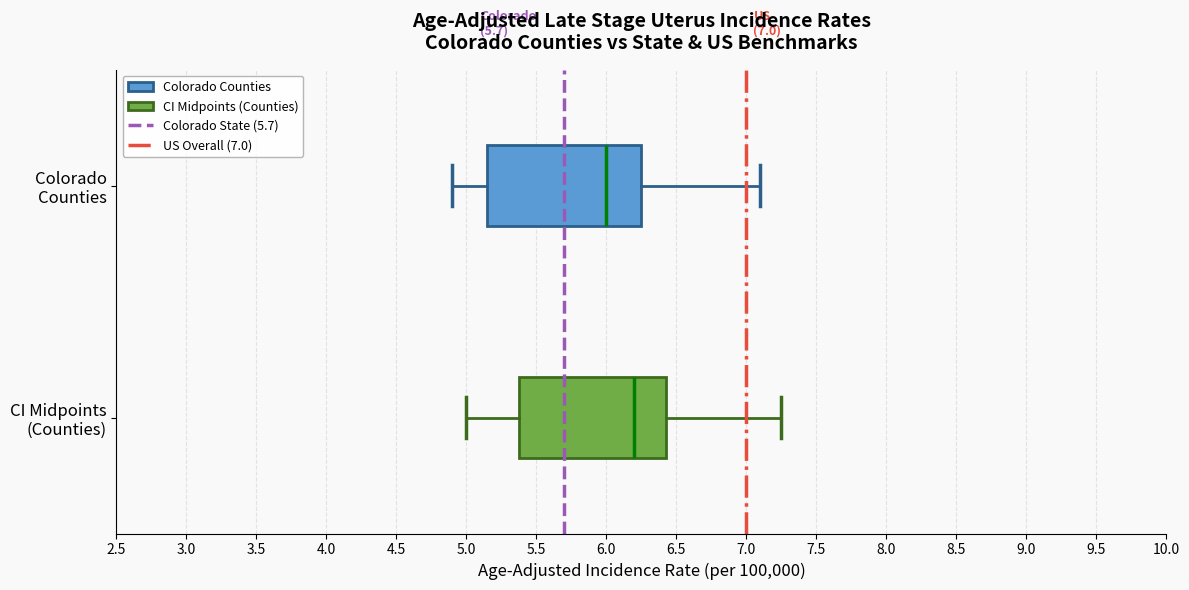

Which box has the furthest to the left median line?

Colorado Counties